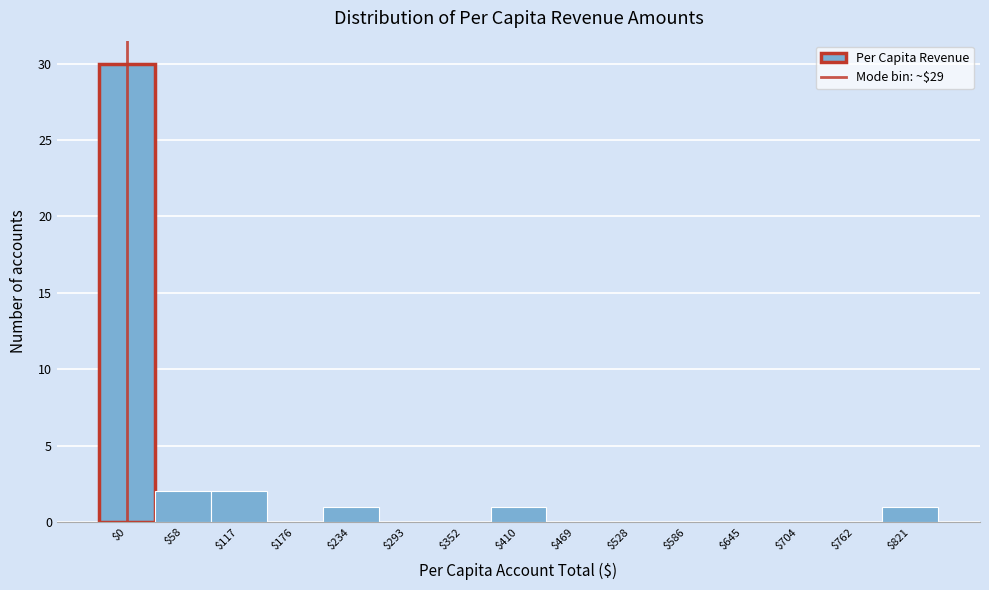

Which category has the highest value across all series?

$0